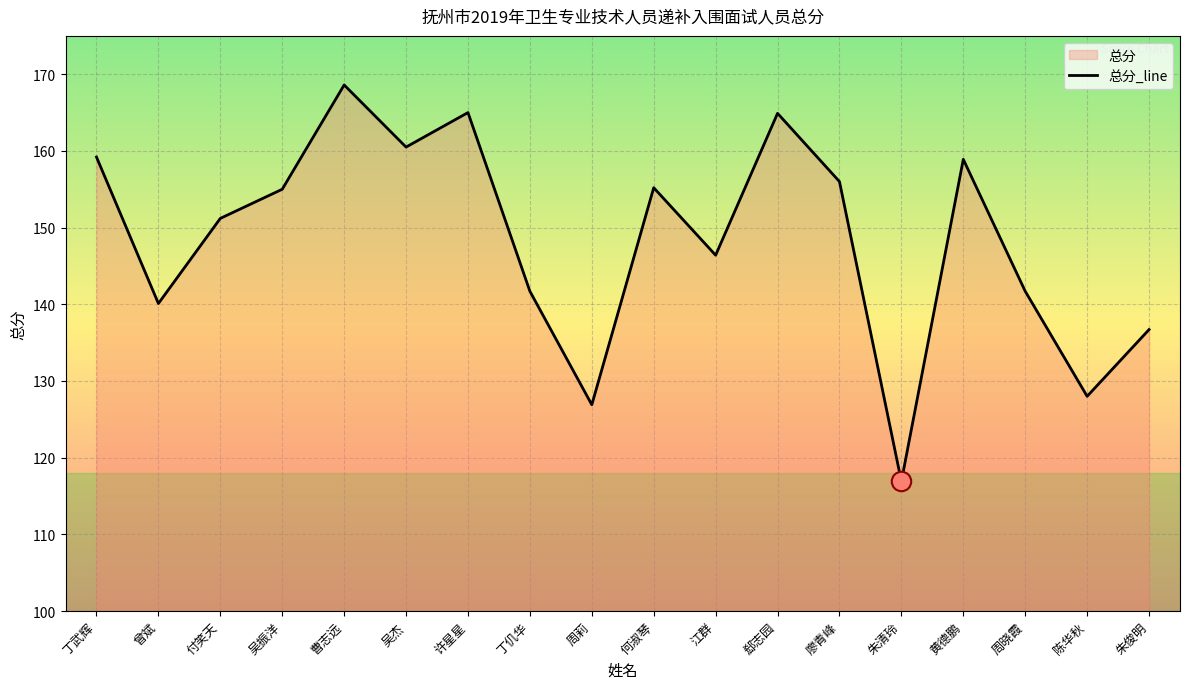

What is the sum of all values?

2672.9